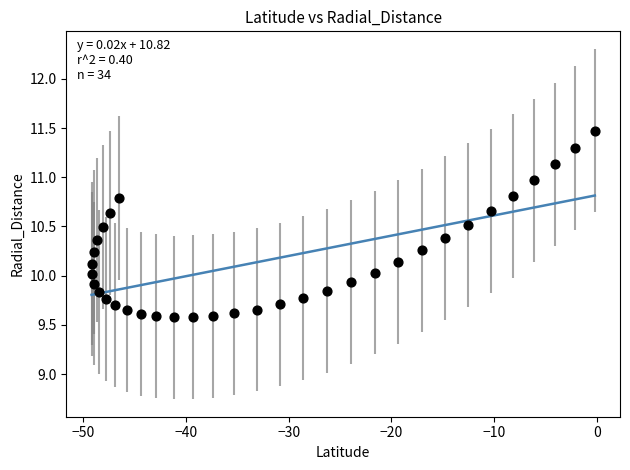

What is the range of Y values (max minus min)?

1.9